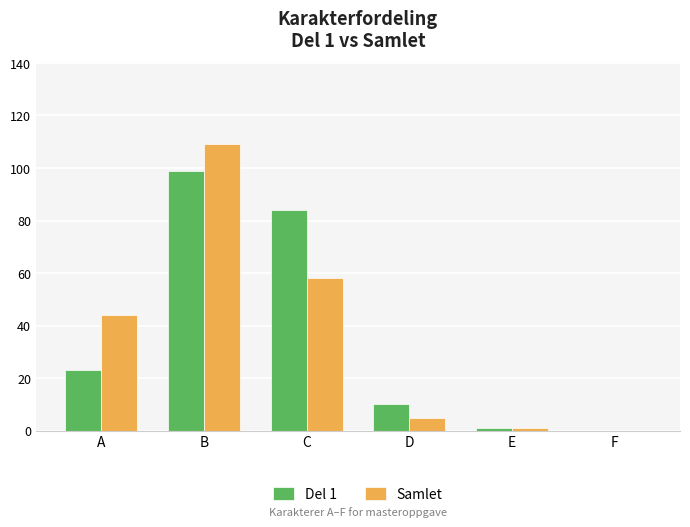

What is the sum of all Samlet values?

217